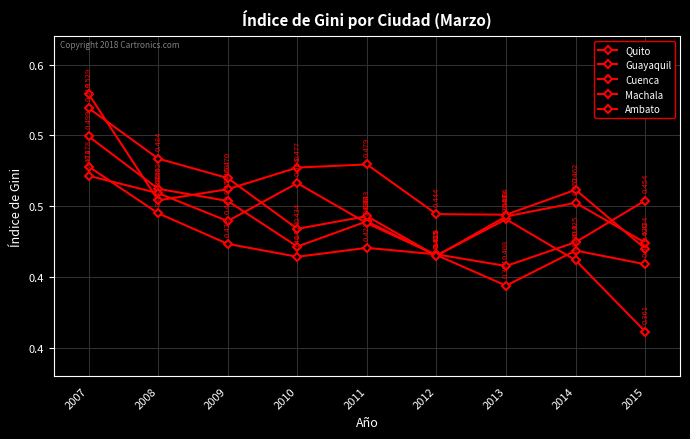

Which series changed the most between 2013 and 2014?

Guayaquil